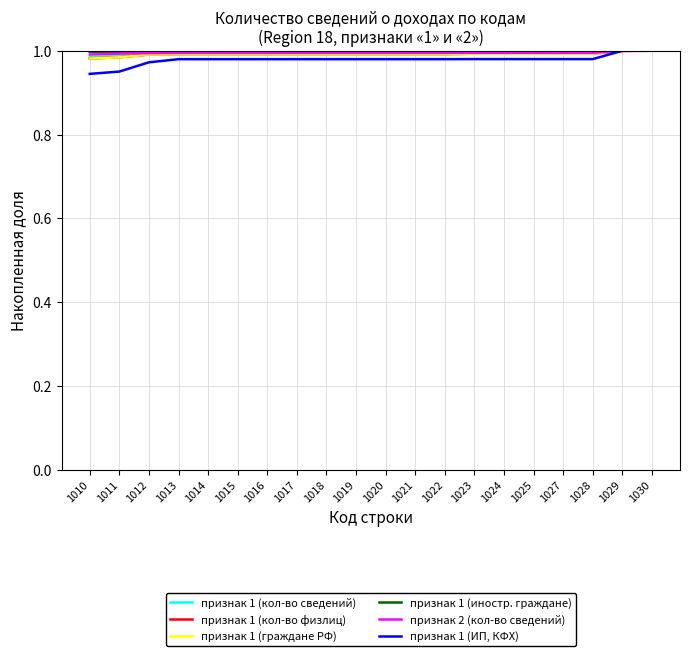

Is the value of признак 1 (ИП, КФХ) at 1012 greater than the value of признак 1 (иностр. граждане) at 1025?

No